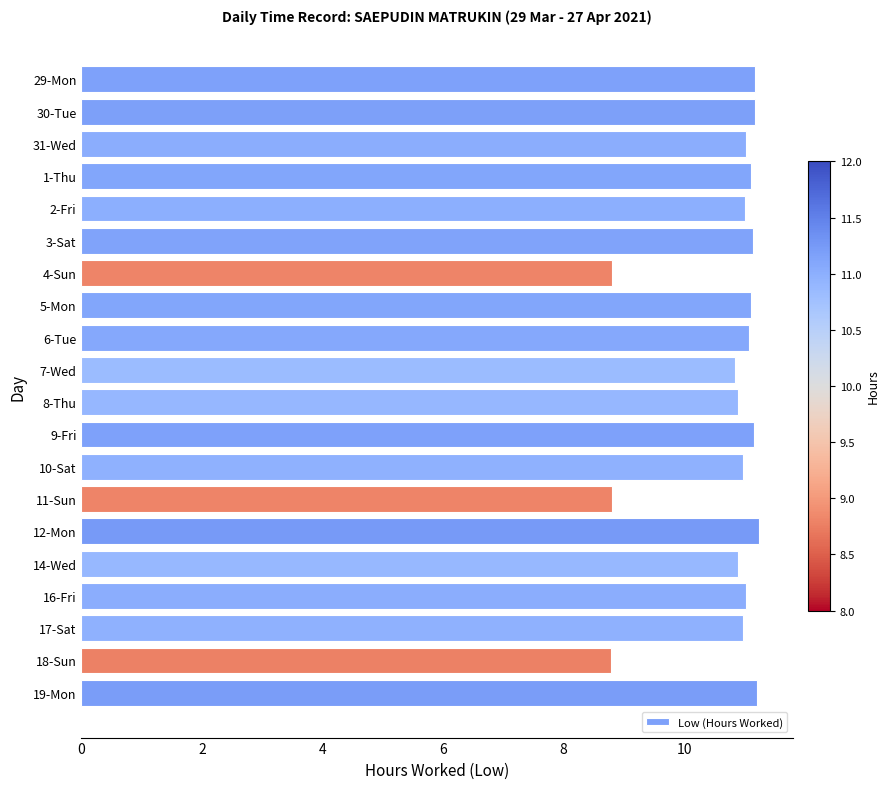

What is the value of the 3rd bar from the top?

11.0